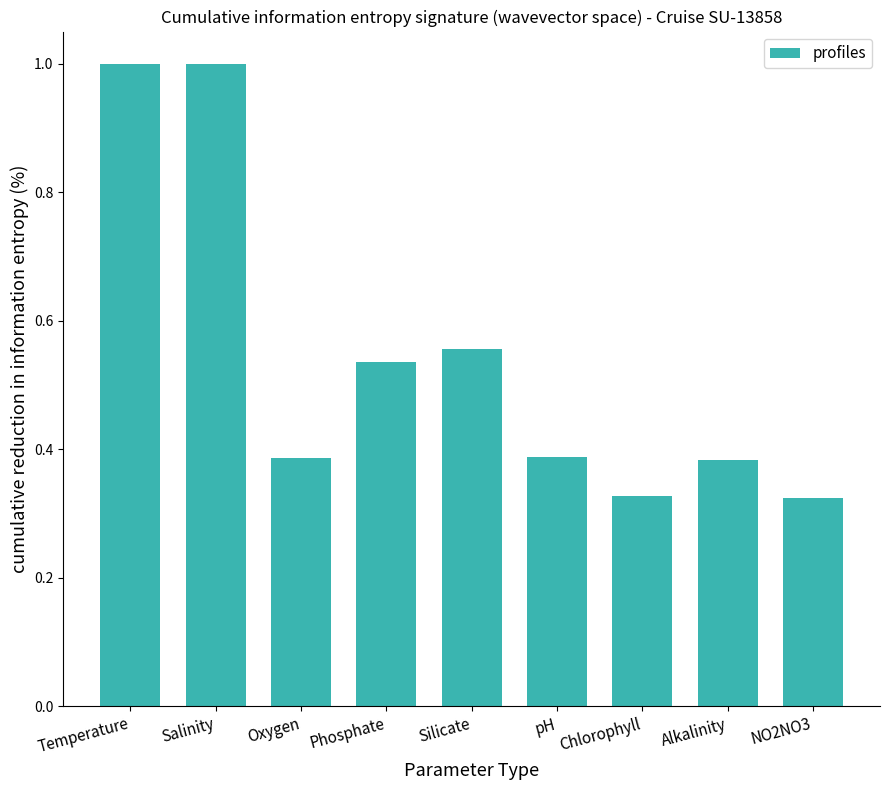

True or false: the data shows 0.7 at Oxygen.

False